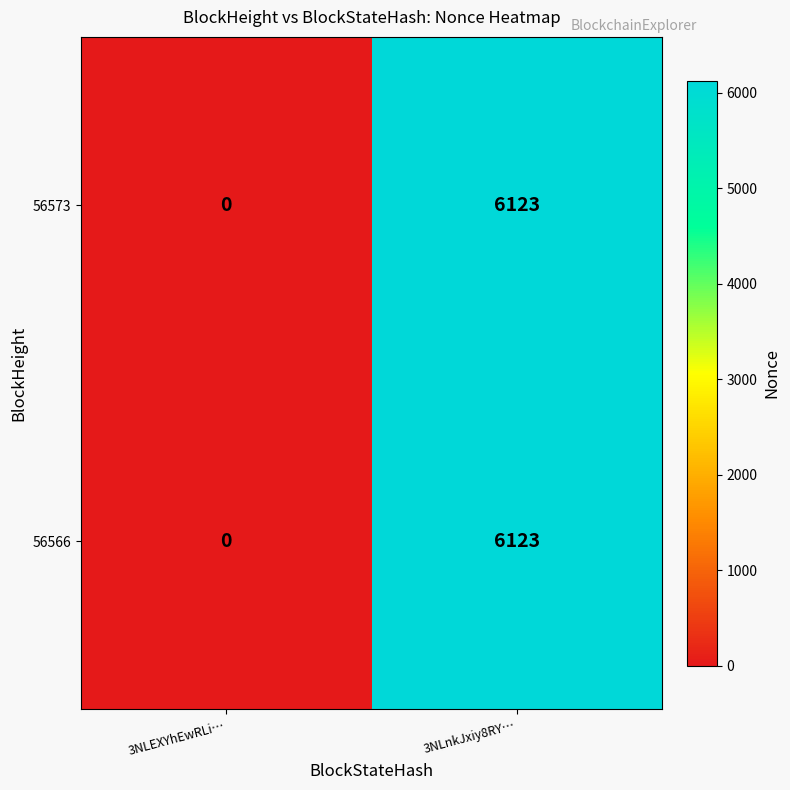

Reading left to right, list all the values displayed in this chart.

56573: 0	6123
56566: 0	6123